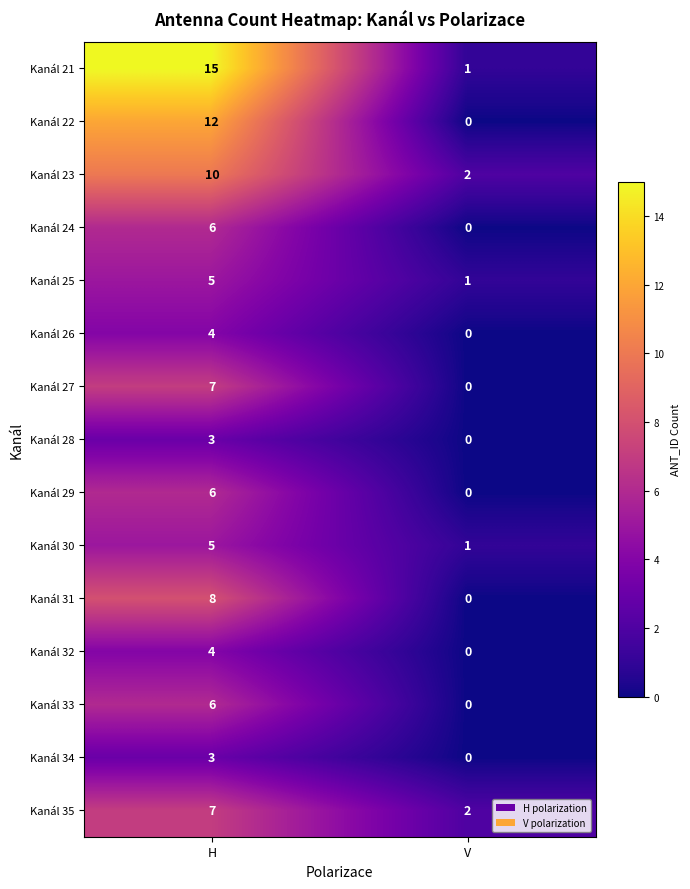

Which series has the largest total across all categories?

Kanál 21